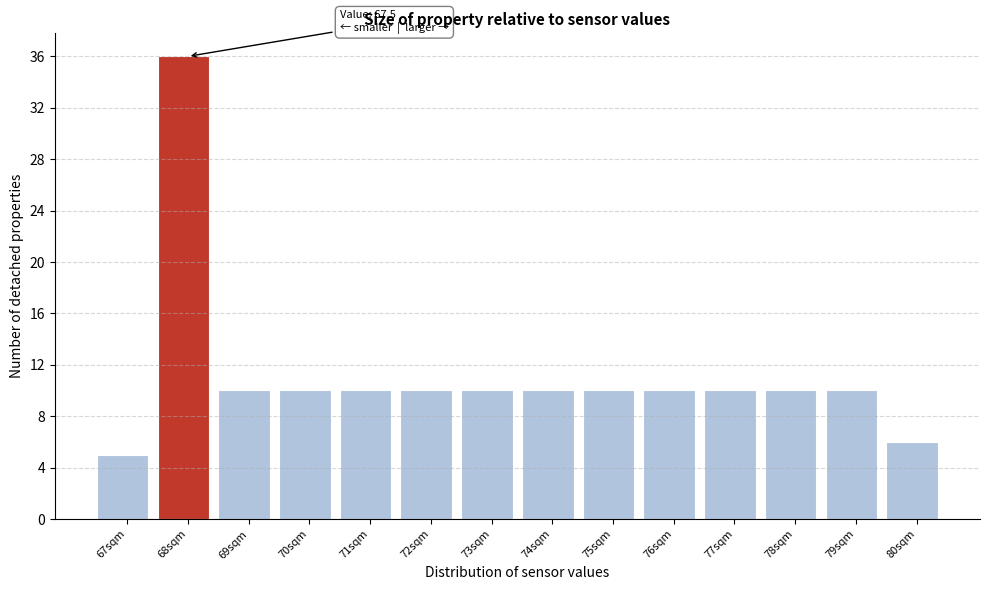

Which range on the x-axis has the tallest bar?

67.5 to 68.5